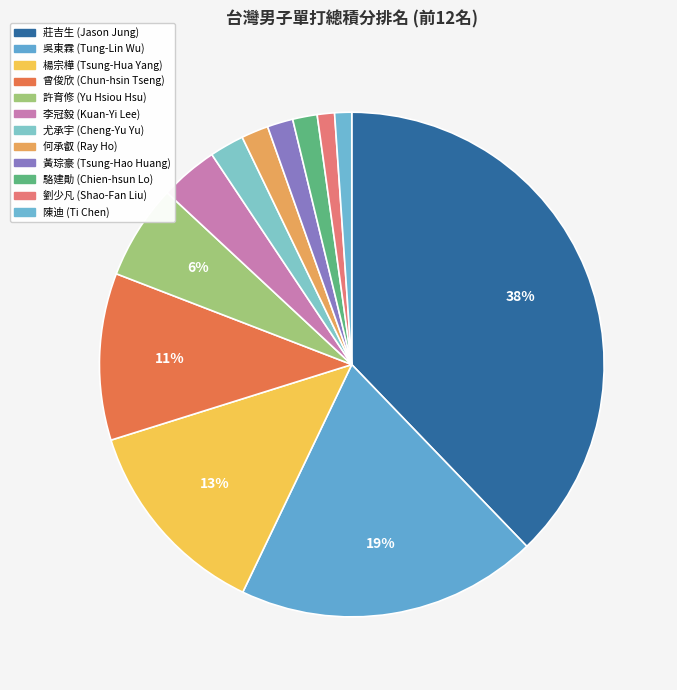

What percentage is the 李冠毅 (Kuan-Yi Lee) slice, to the nearest percent?

4%